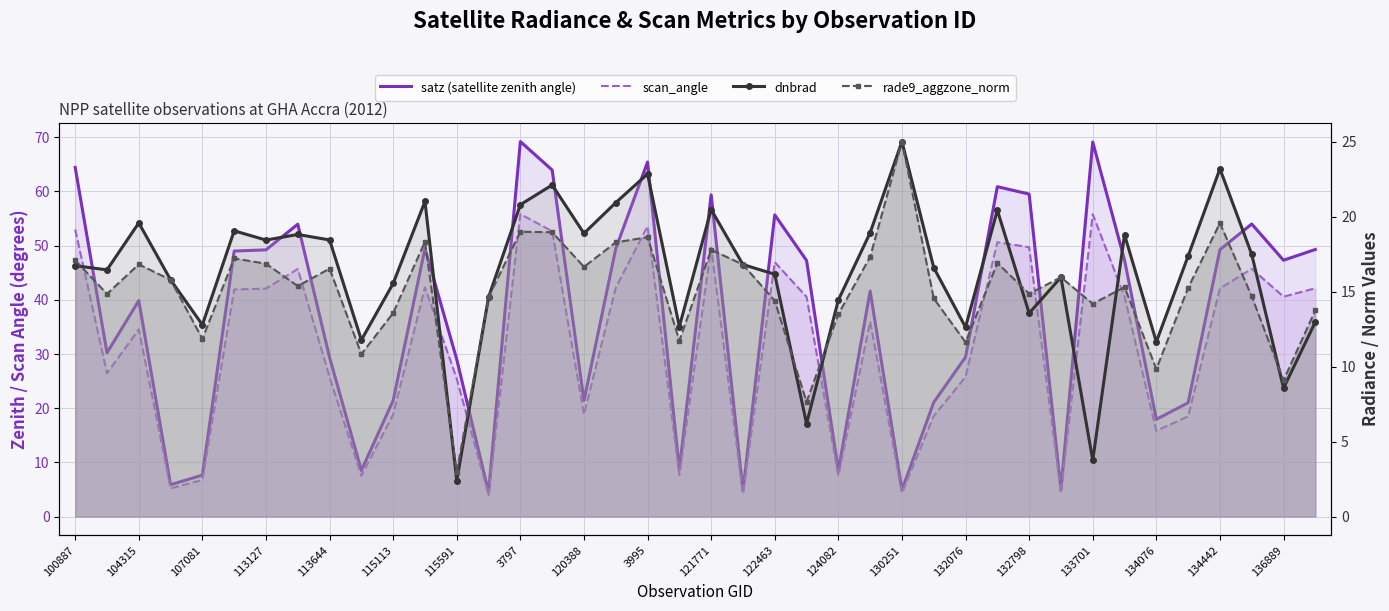

True or false: dnbrad and rade9_aggzone_norm intersect in this chart.

True